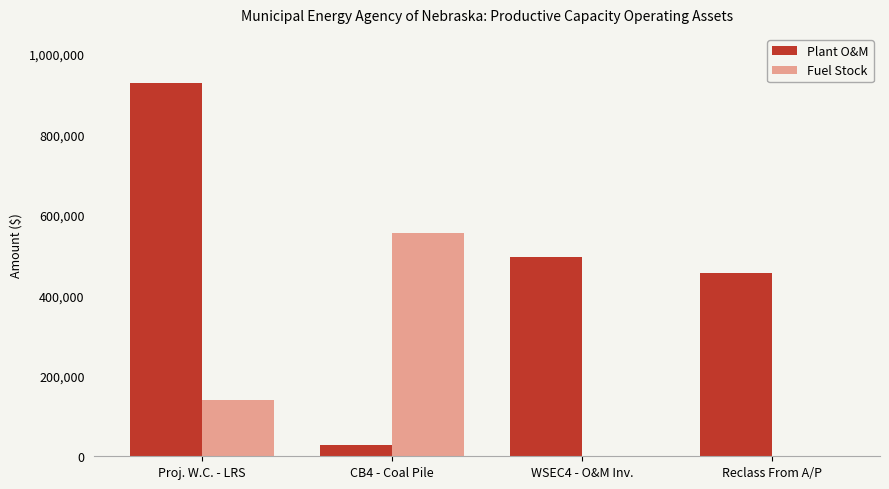

Is the value of Fuel Stock at Reclass From A/P greater than the value of Plant O&M at Reclass From A/P?

No